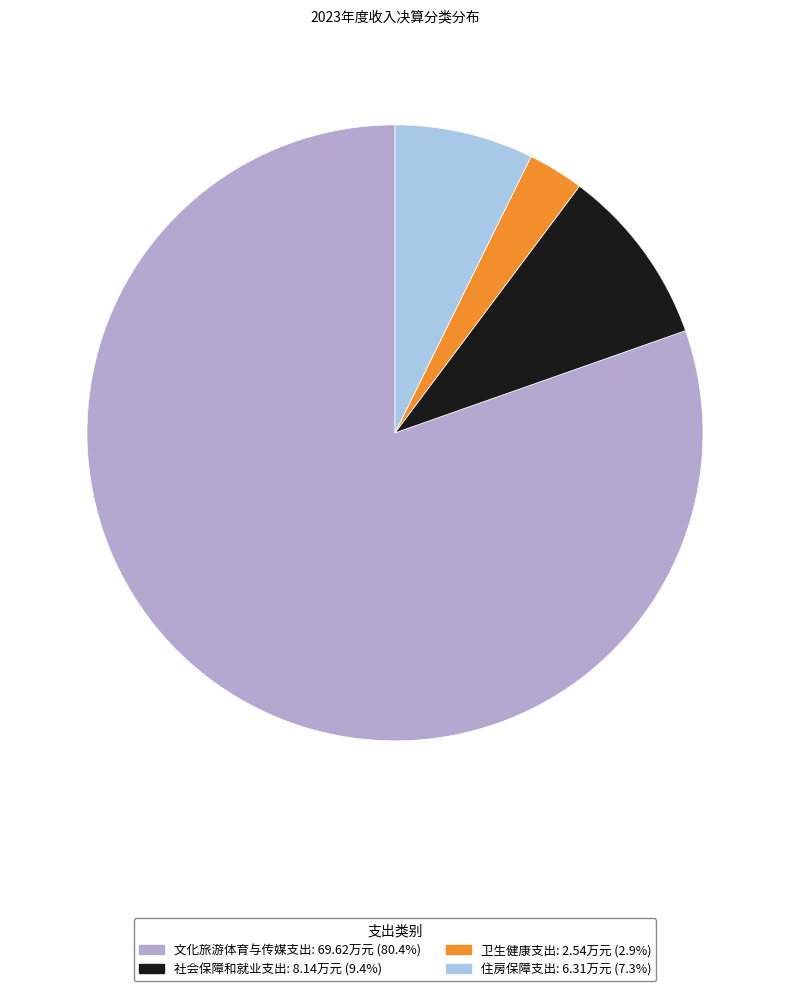

Is the sum of 社会保障和就业支出 and 文化旅游体育与传媒支出 greater than half?

Yes